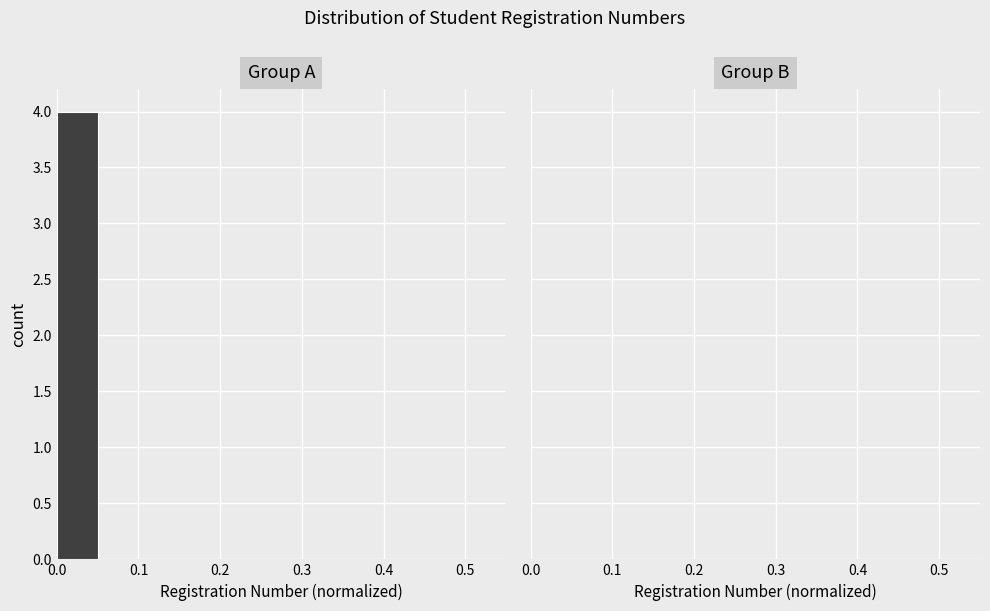

Over which range of the x-axis is the bar tallest?

0.00 to 0.05